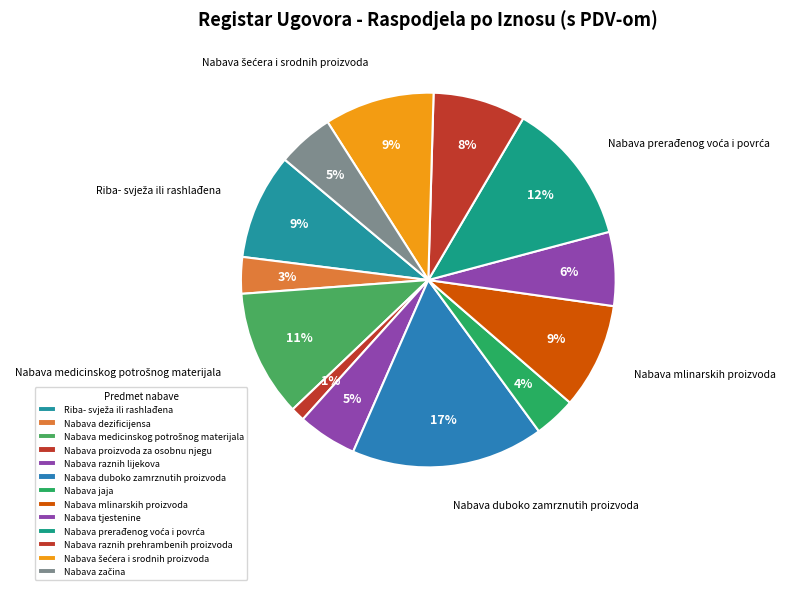

How many slices are in this pie chart?

13